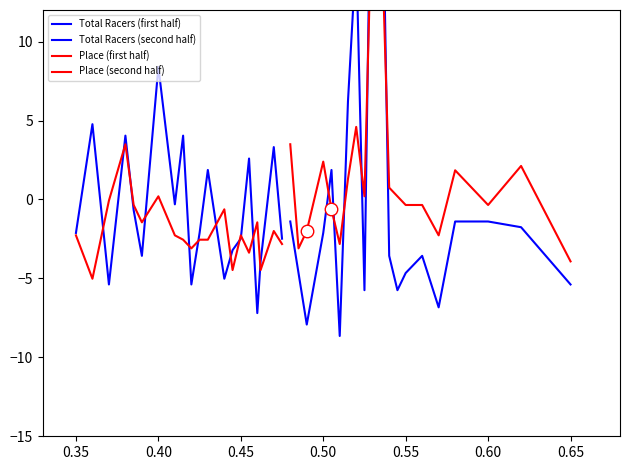

At how many categories does at least one series exceed 26?

2